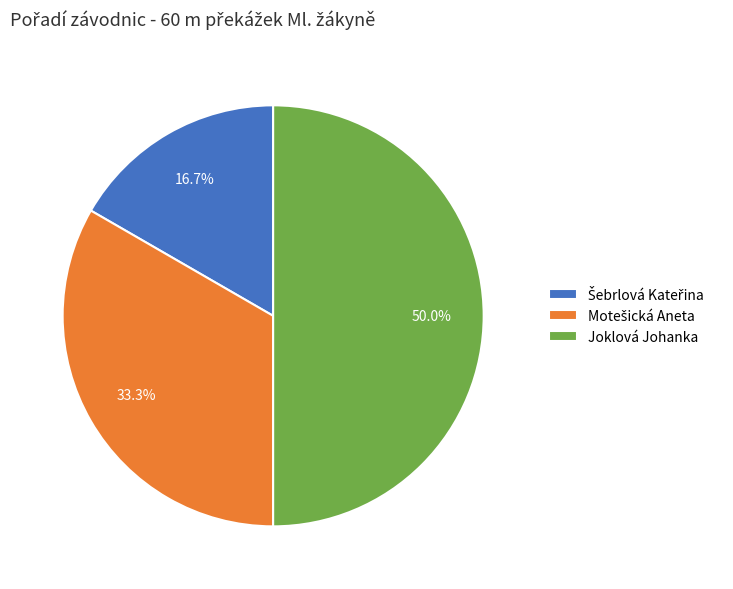

To the nearest percent, what is the difference between the largest and smallest slice percentages?

33%